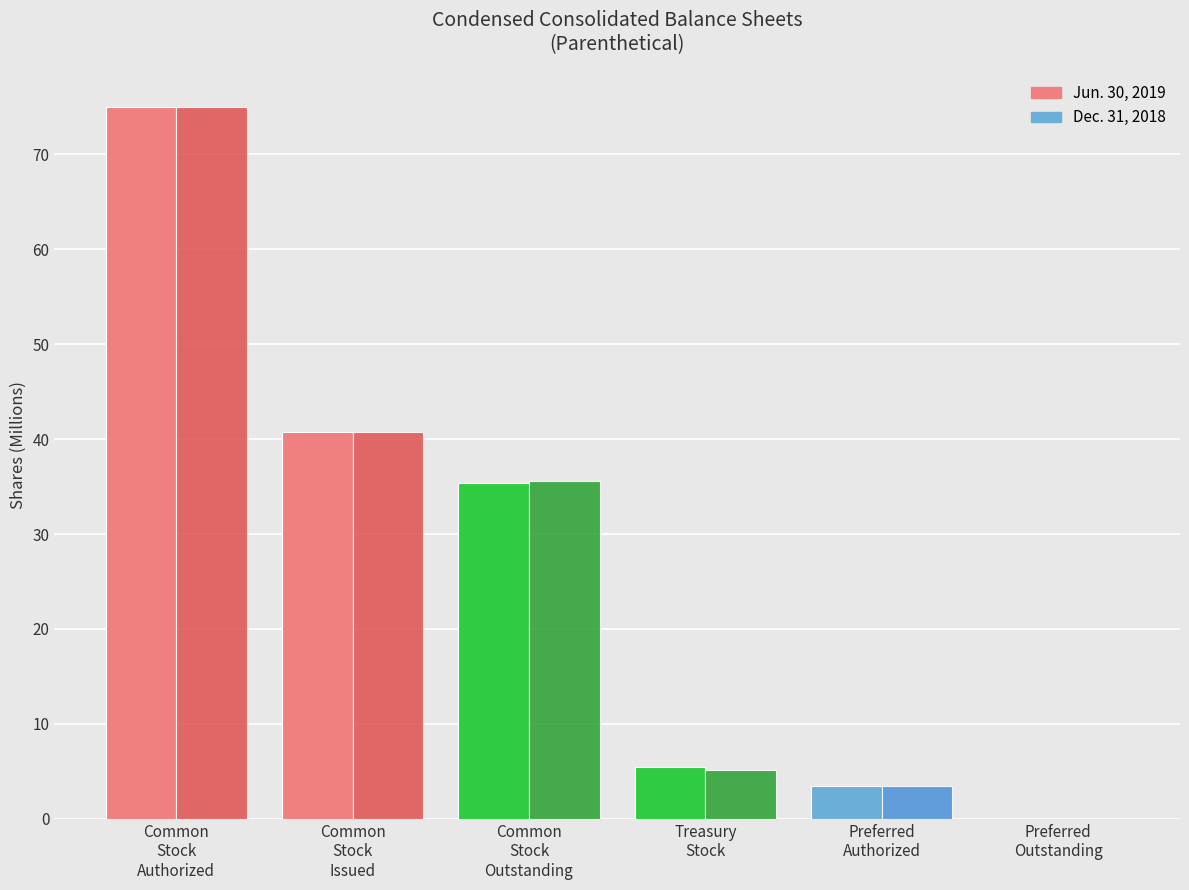

At which label is Dec. 31, 2018 closest to 37?

Common
Stock
Outstanding